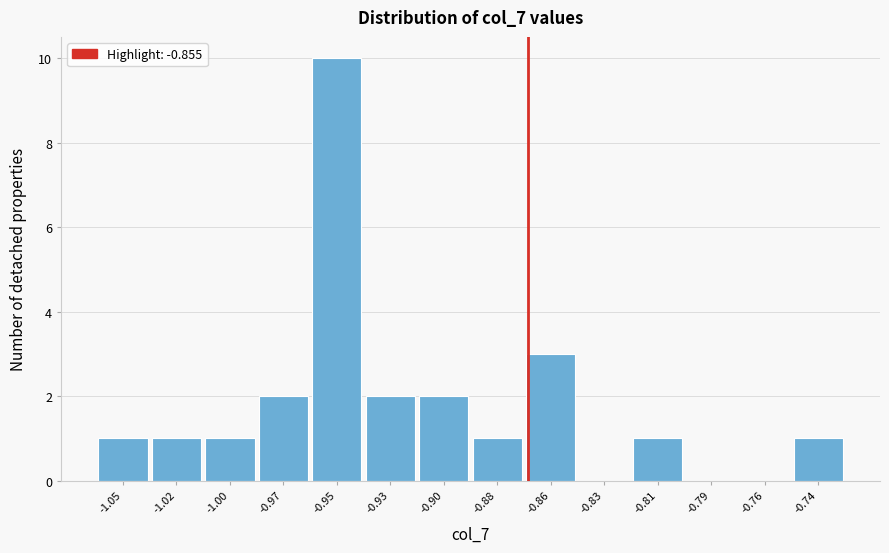

Reading left to right, list all the values displayed in this chart.

-1.05=1	-1.02=1	-1.00=1	-0.97=2	-0.95=10	-0.93=2	-0.90=2	-0.88=1	-0.86=3	-0.83=0	-0.81=1	-0.79=0	-0.76=0	-0.74=1